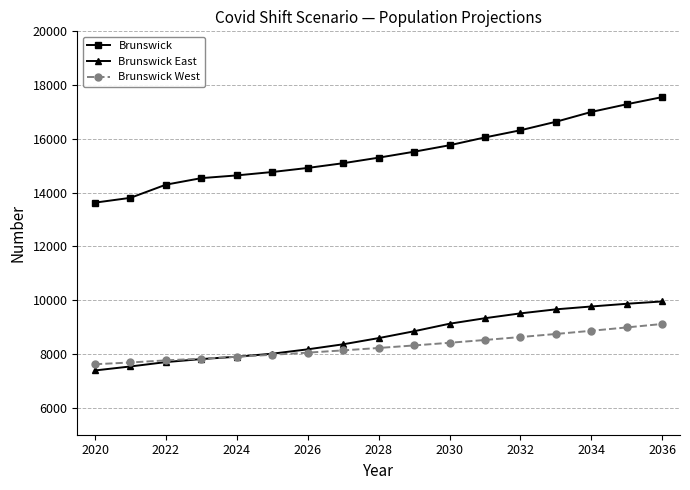

What is the greatest value displayed?

17554.8